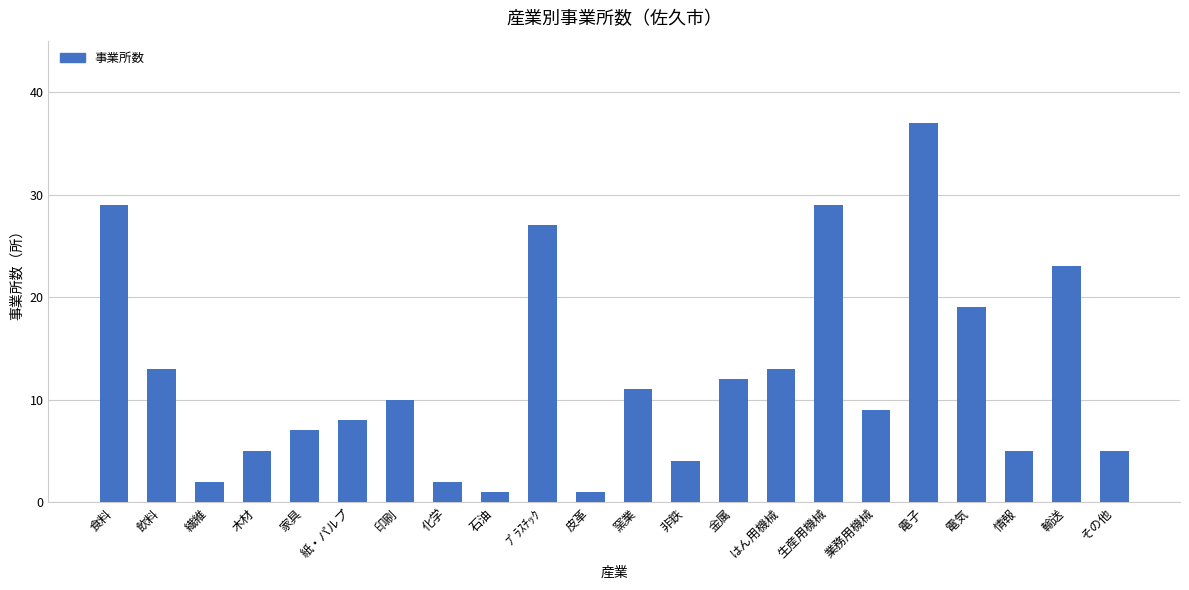

Reading left to right, list all the values displayed in this chart.

食料=29	飲料=13	繊維=2	木材=5	家具=7	紙・パルプ=8	印刷=10	化学=2	石油=1	ﾌﾟﾗｽﾁｯｸ=27	皮革=1	窯業=11	非鉄=4	金属=12	はん用機械=13	生産用機械=29	業務用機械=9	電子=37	電気=19	情報=5	輸送=23	その他=5